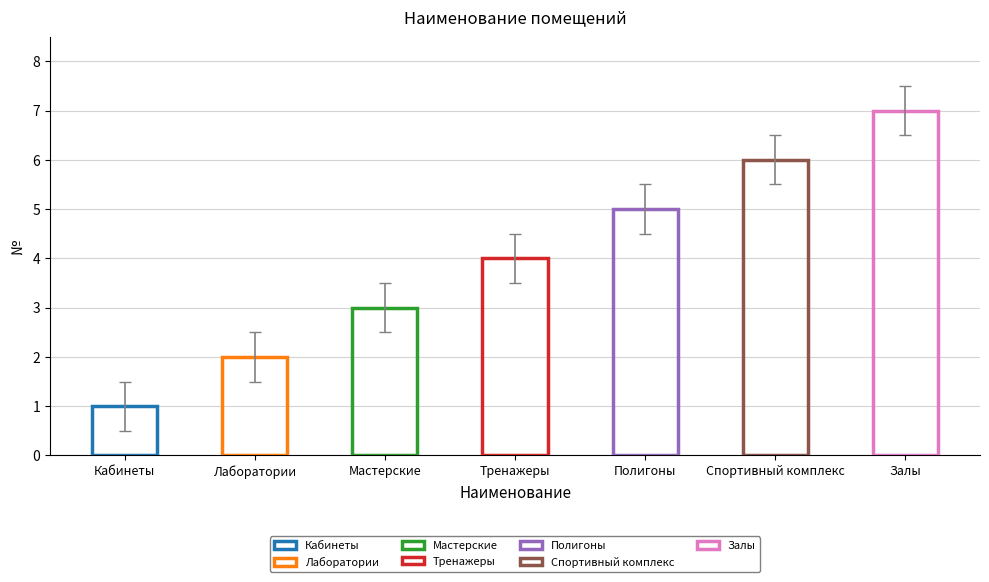

Are the bars grouped side by side (vs. stacked)?

No